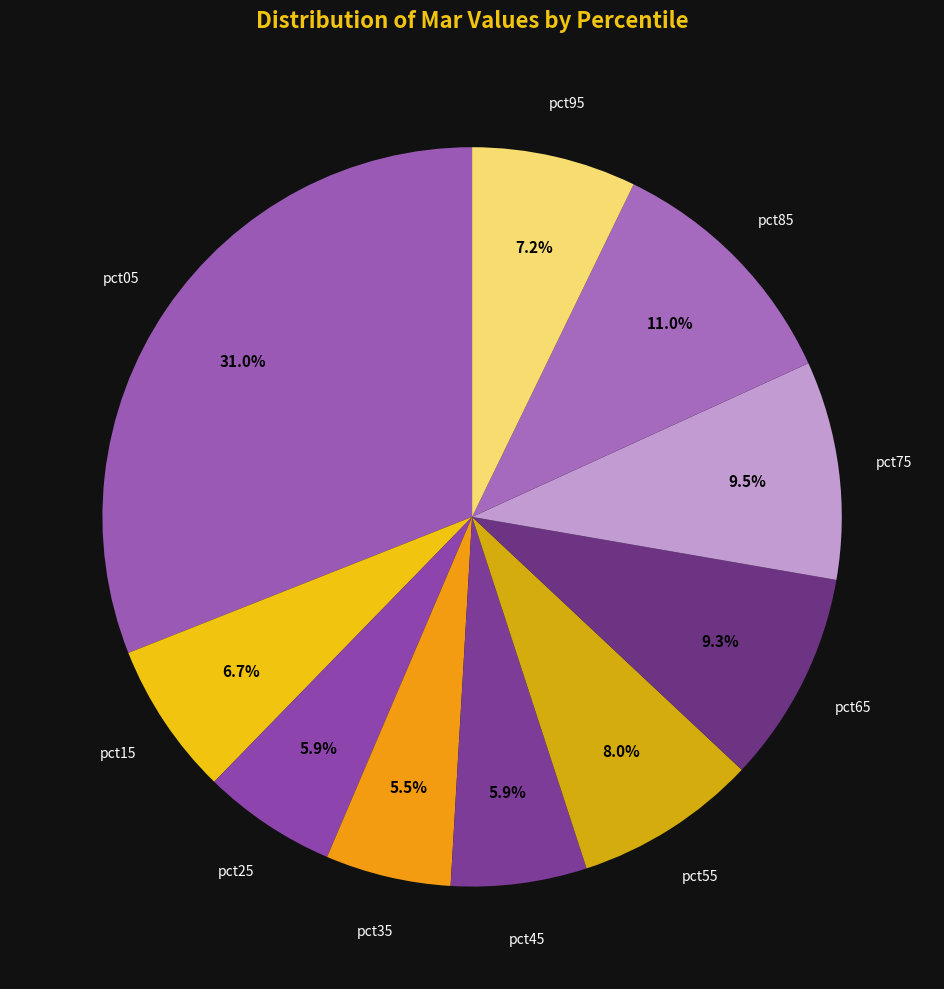

Does pct65 account for over 50% of the chart?

No